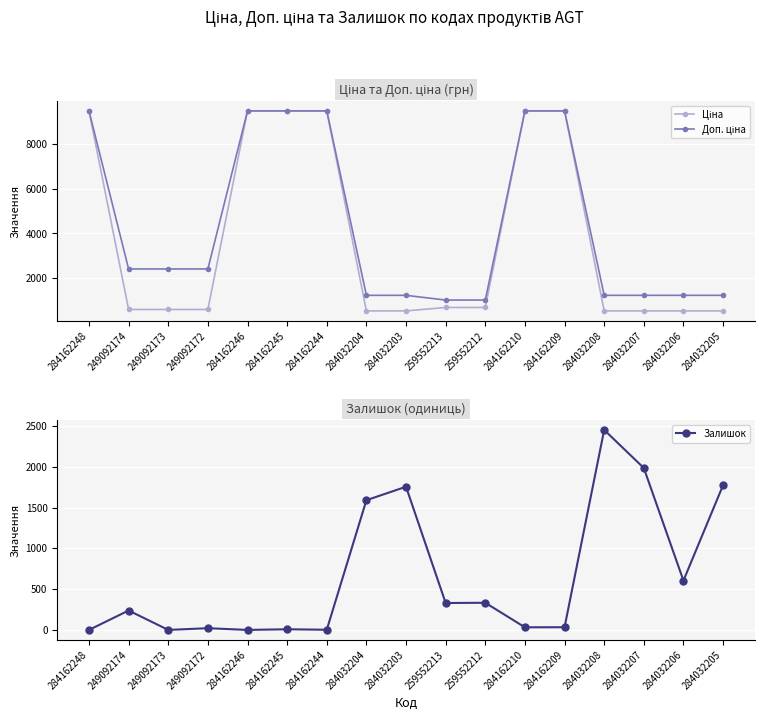

At which label does Залишок first exceed 238?

284032204